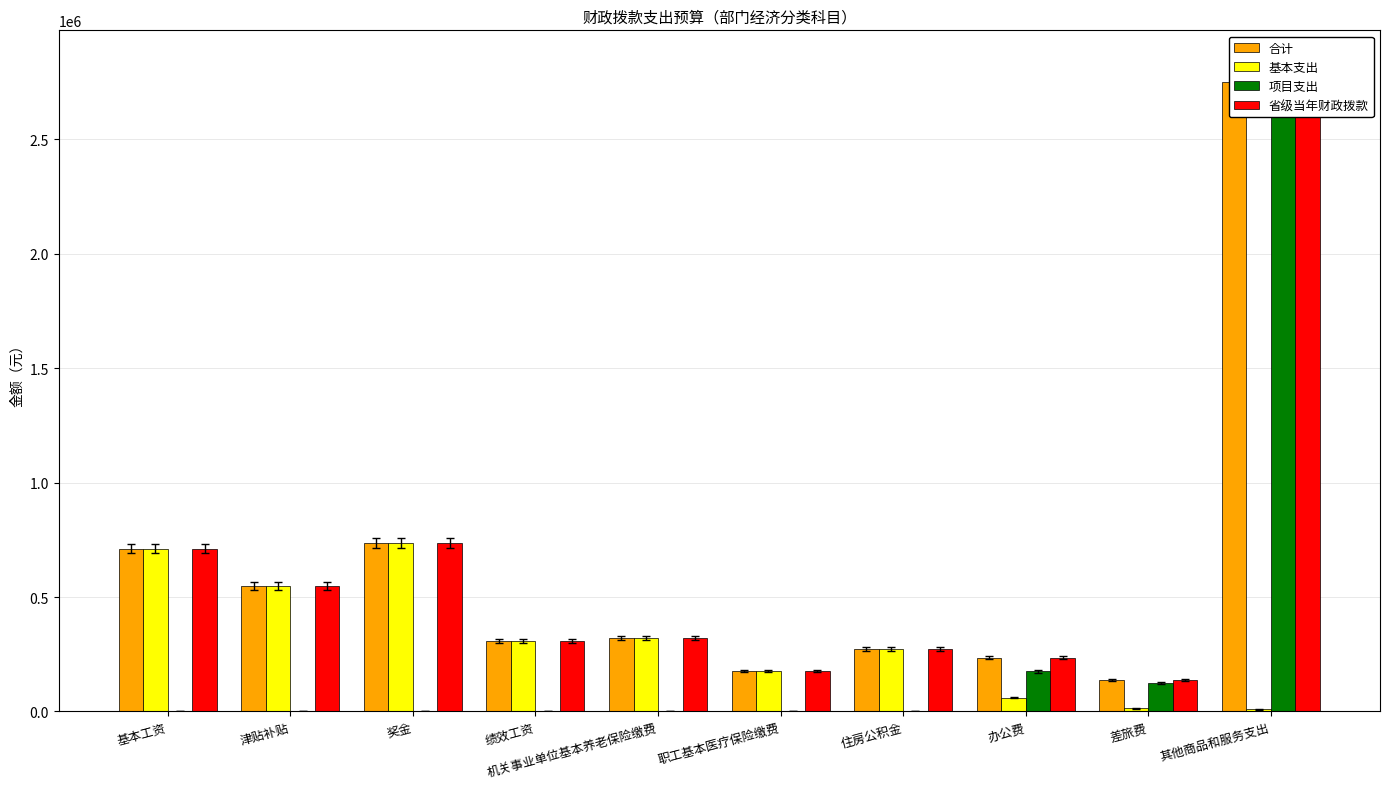

What is the average value of the 基本支出 series?

315505.5